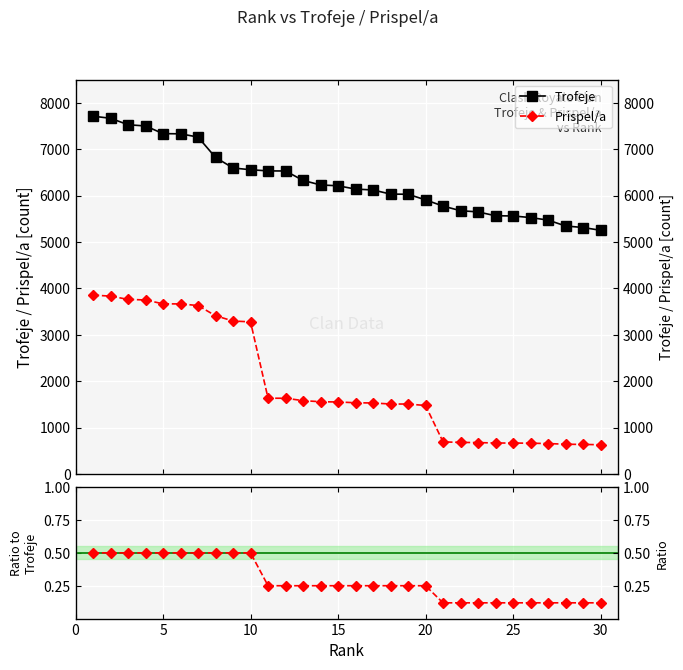

Rank the series by their maximum value, from highest to lowest.

Trofeje, Prispel/a, Prispel/a / Trofeje